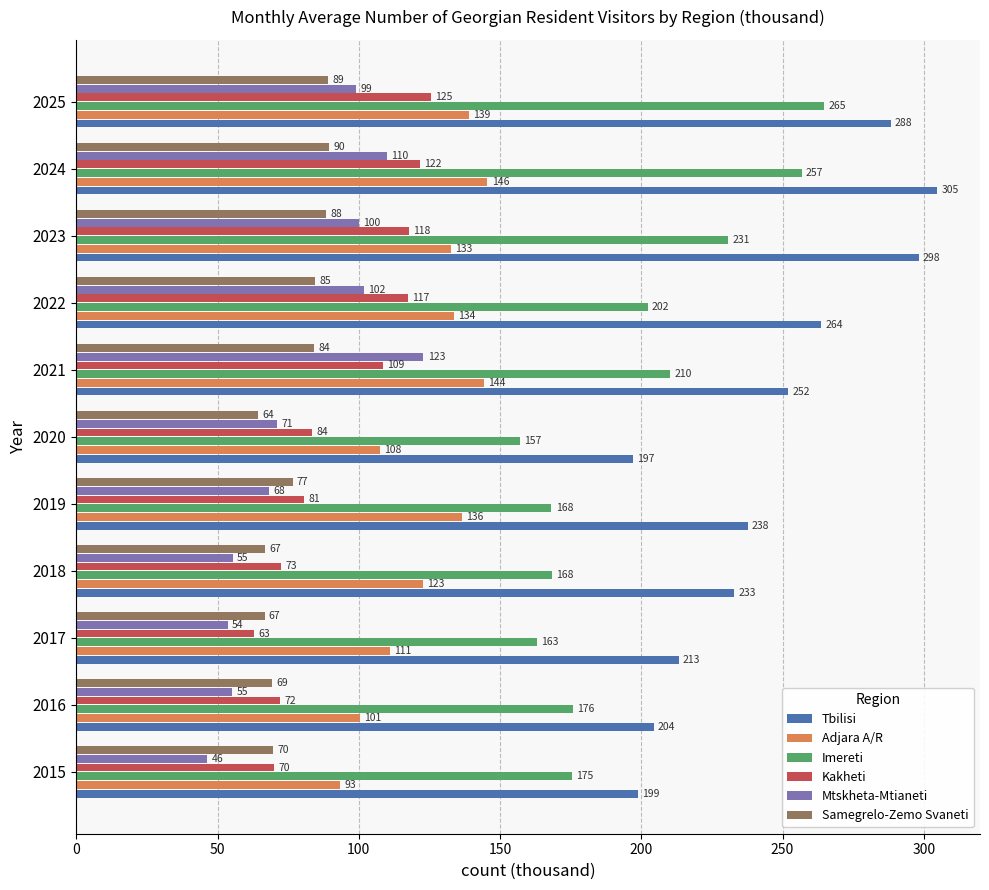

Rank the series by their maximum value, from highest to lowest.

Tbilisi, Imereti, Adjara A/R, Kakheti, Mtskheta-Mtianeti, Samegrelo-Zemo Svaneti